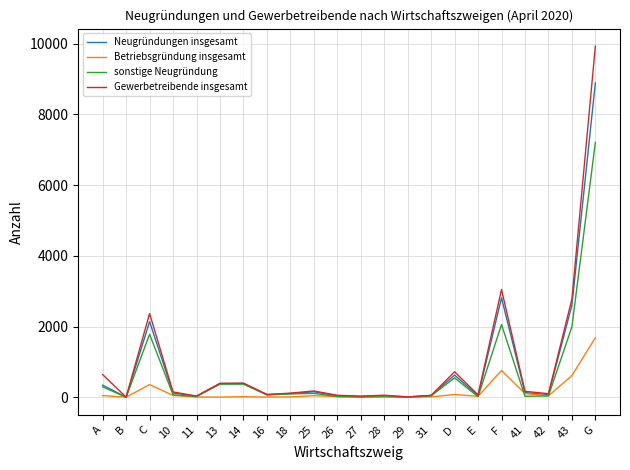

At how many categories does at least one series exceed 493?

6